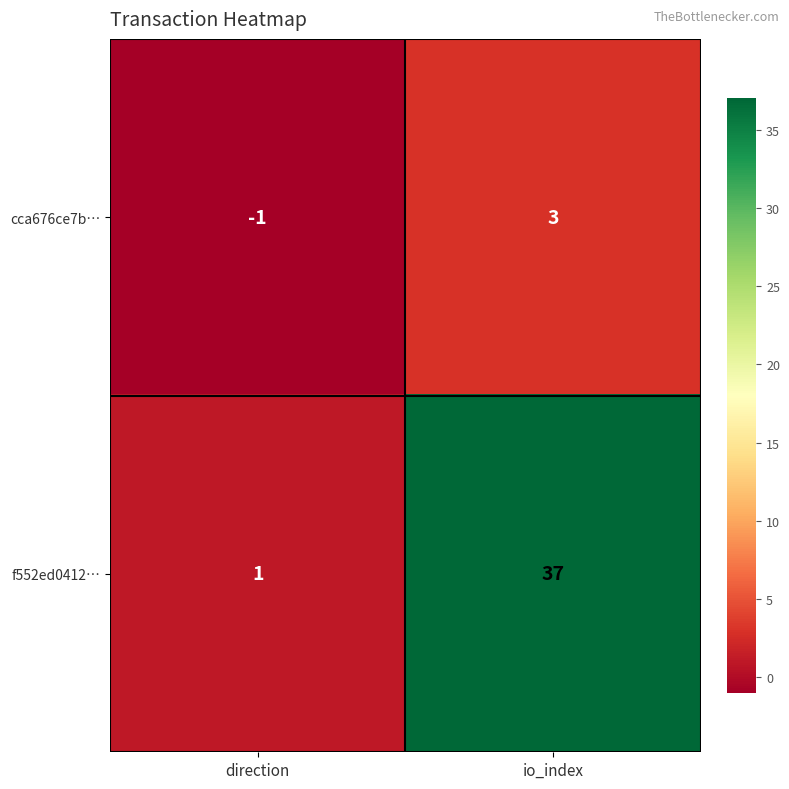

Rank the series by their maximum value, from highest to lowest.

f552ed0412…, cca676ce7b…